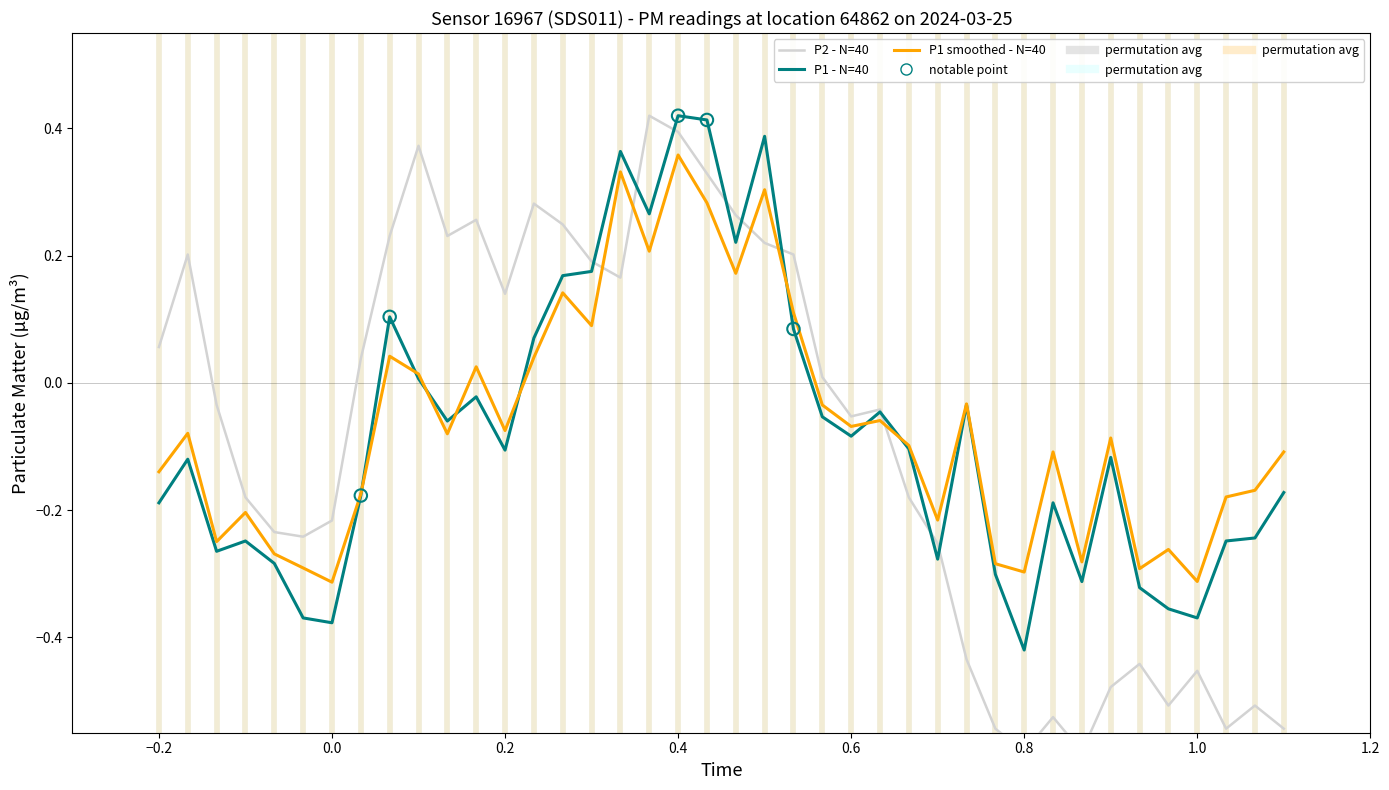

At which category is the sum across all series the highest?

0.4